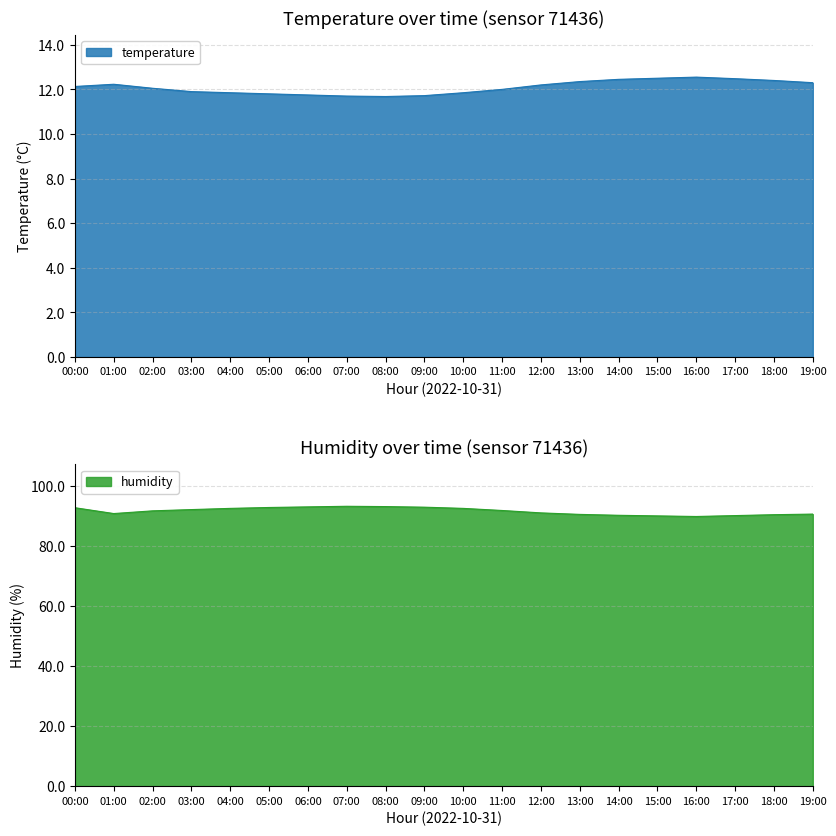

What is the minimum value for temperature?

11.7